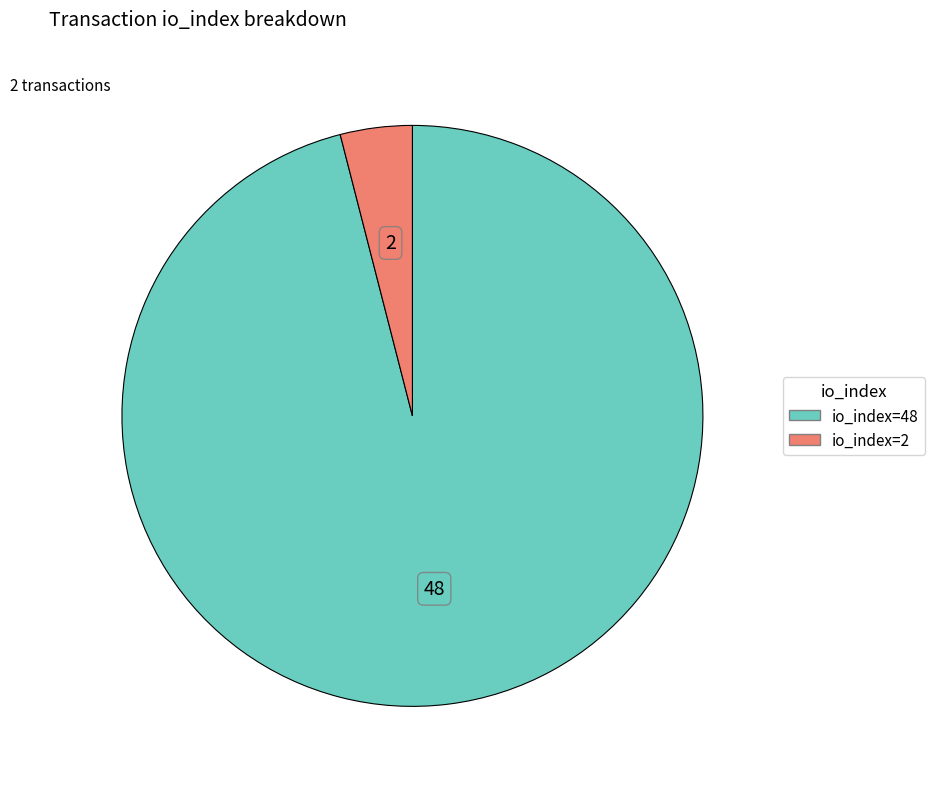

What is the smallest slice in the pie chart?

io_index=2